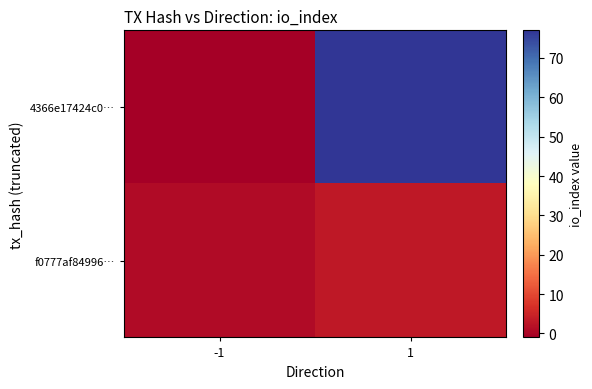

What is the greatest value displayed?

77